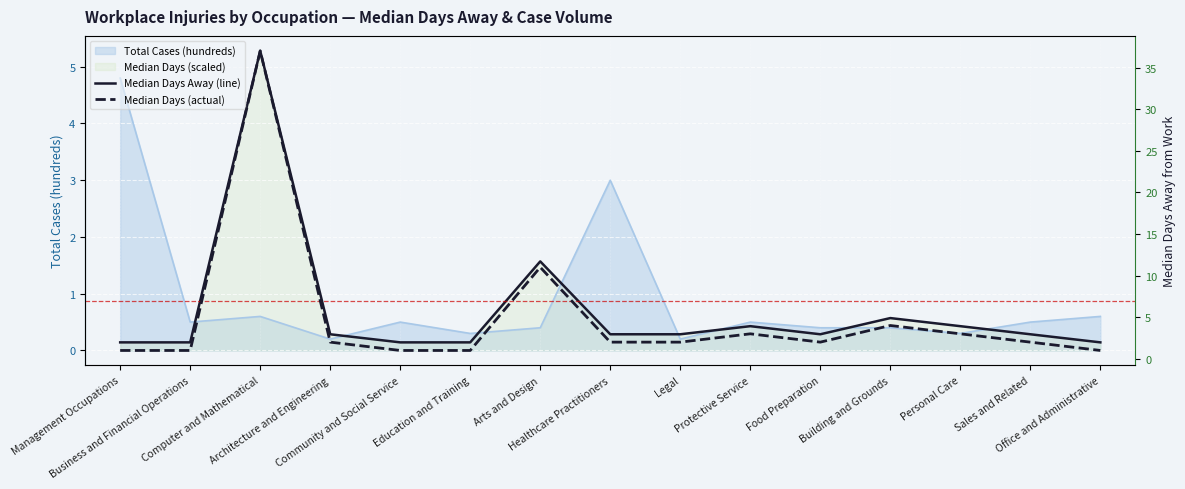

Reading left to right, extract all data points from this chart.

Median Days Away (line): 0.1	0.1	5.3	0.3	0.1	0.1	1.6	0.3	0.3	0.4	0.3	0.6	0.4	0.3	0.1
Median Days (actual): 1.0	1.0	37.0	2.0	1.0	1.0	11.0	2.0	2.0	3.0	2.0	4.0	3.0	2.0	1.0